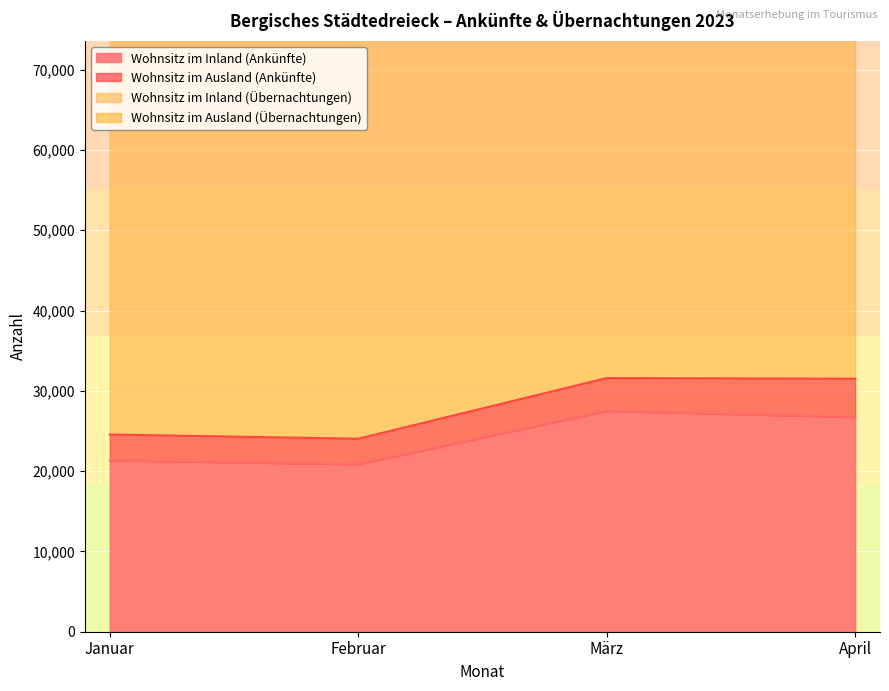

Reading left to right, extract all data points from this chart.

Wohnsitz im Inland (Ankünfte): 21335	20854	27500	26725
Wohnsitz im Inland (Übernachtungen): 78548	76646	95571	90394